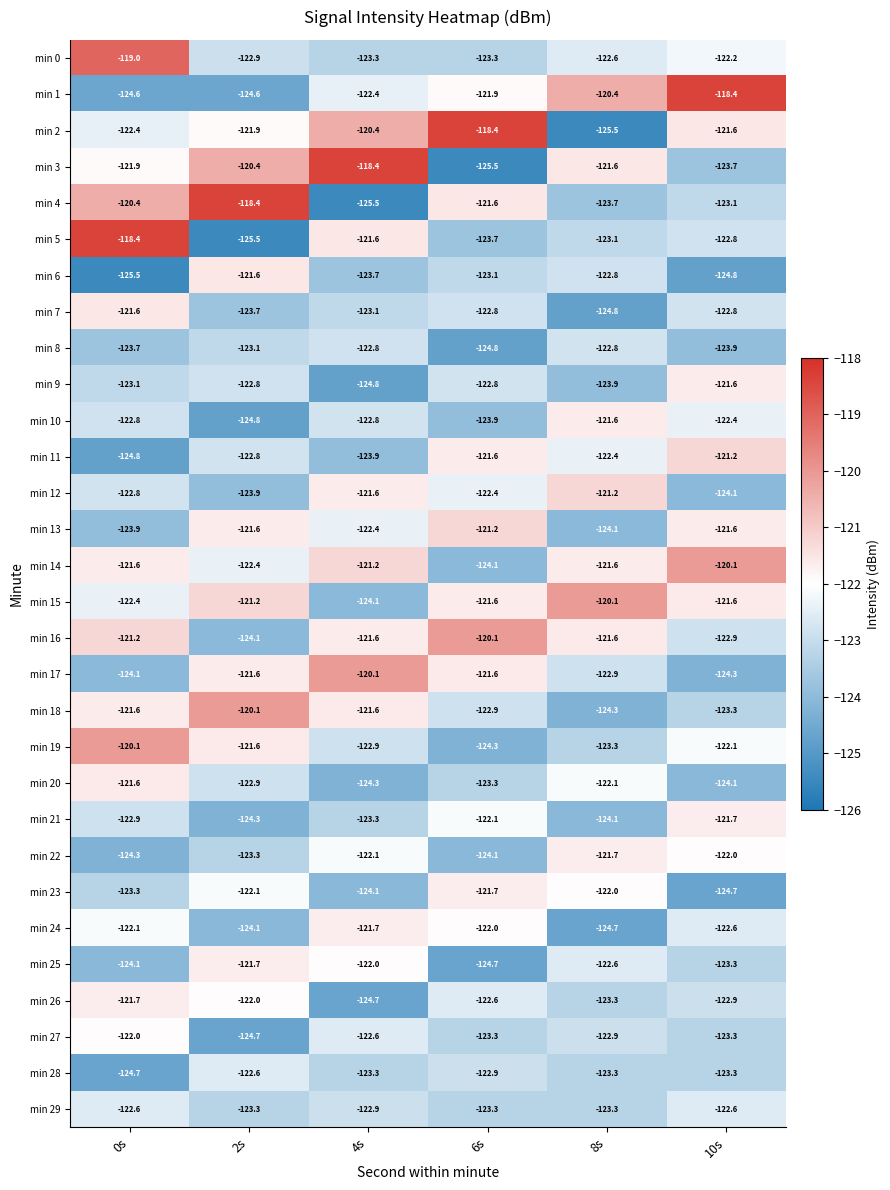

What is the spread (max minus min) of values at 2s?

7.1